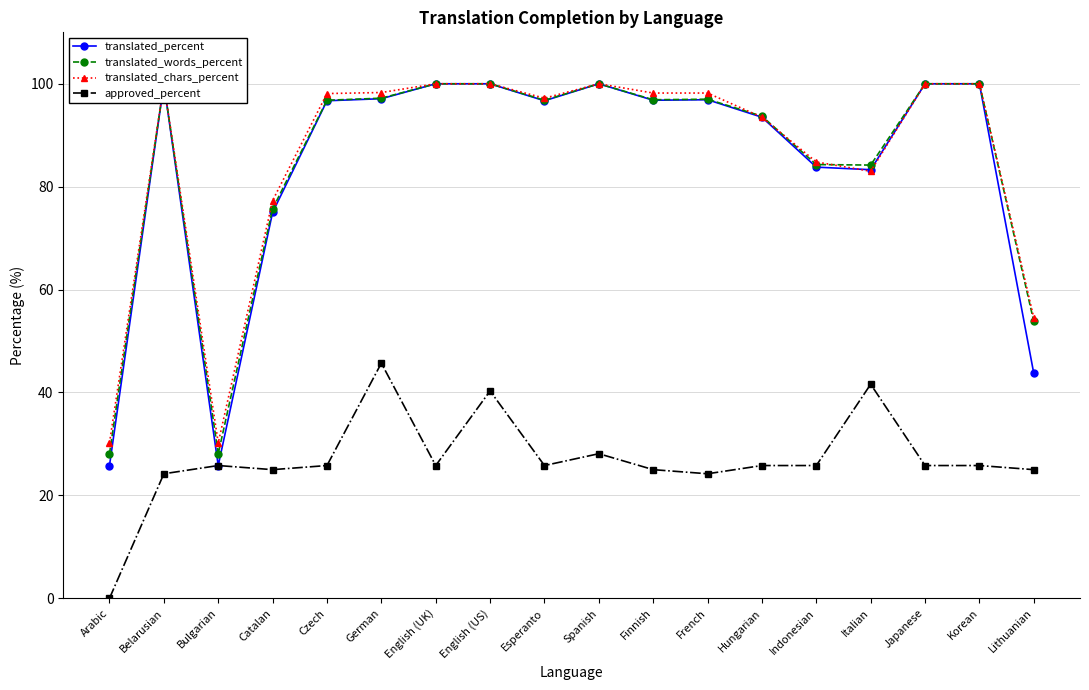

In translated_chars_percent, how many points are lower than both neighbors (excluding endpoints)?

3